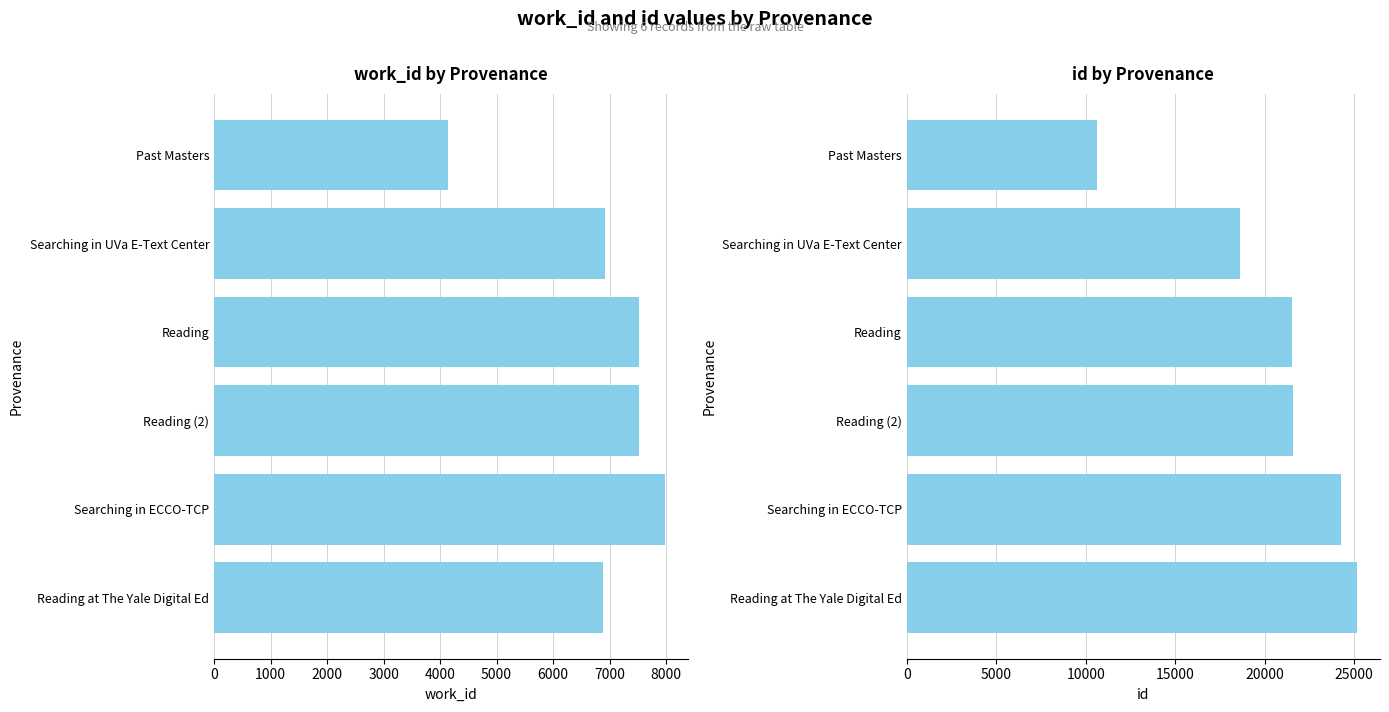

What is the total value across all series at Reading at The Yale Digital Ed?

32072